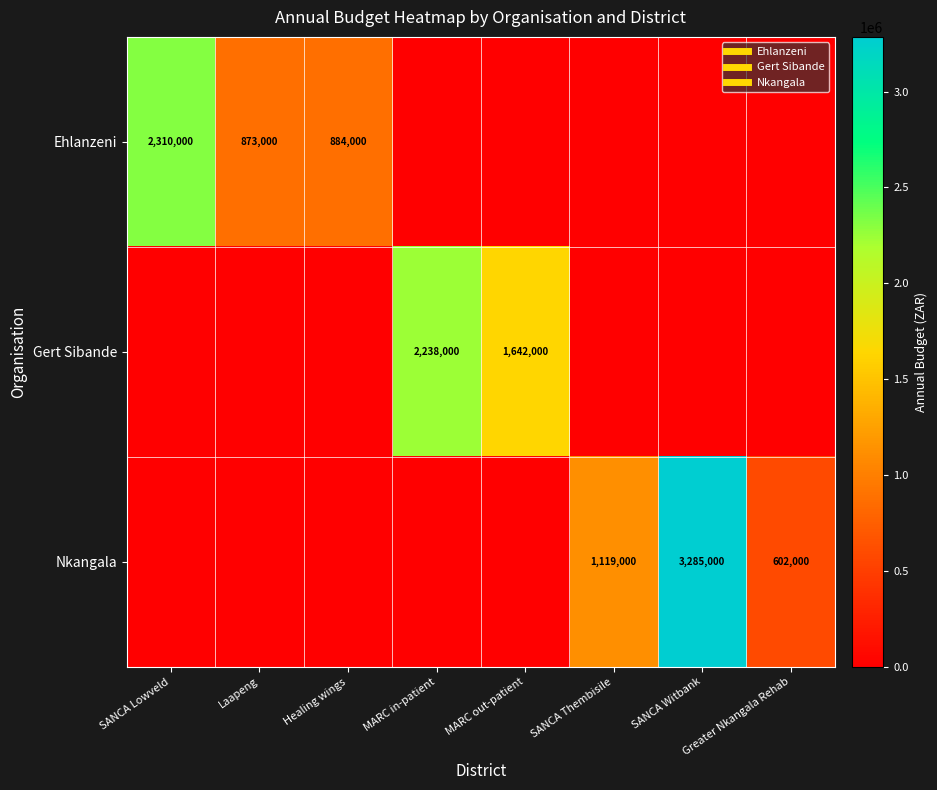

Is it true that Gert Sibande equals 0 at Healing wings?

True